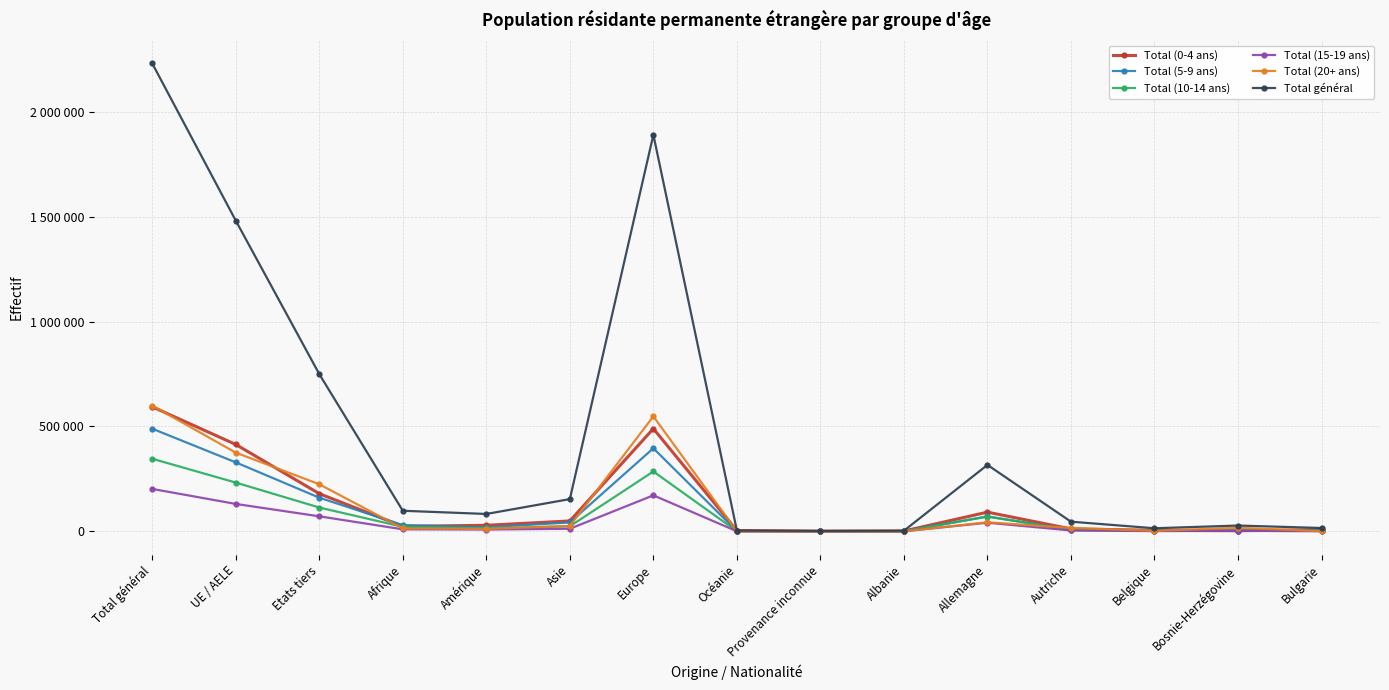

What is the average value of the Total général series?

474347